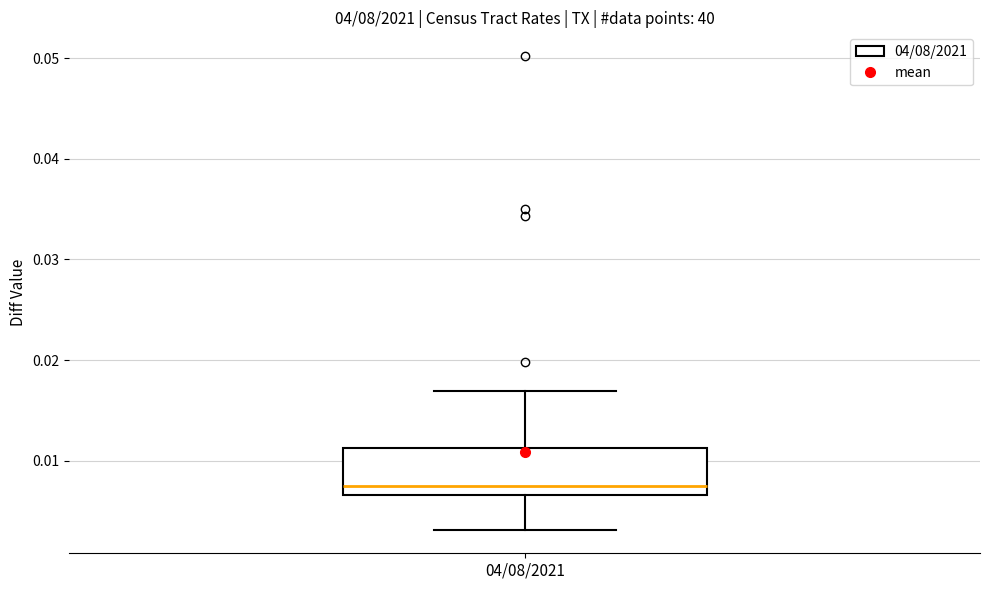

Where does the median line of the box for 04/08/2021 sit on the y-axis? The values are not printed on the chart, so give them approximately, as read against the axis.

0.008